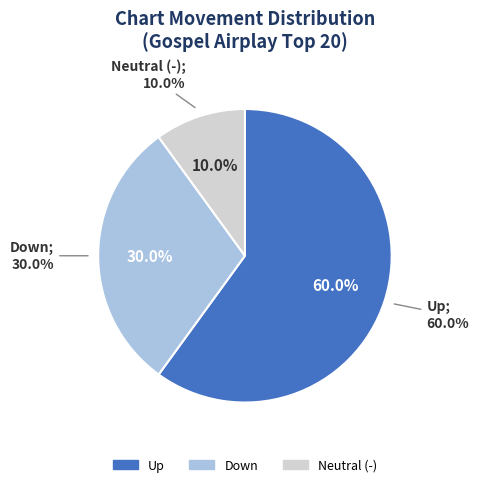

Count the number of slices in the pie.

3